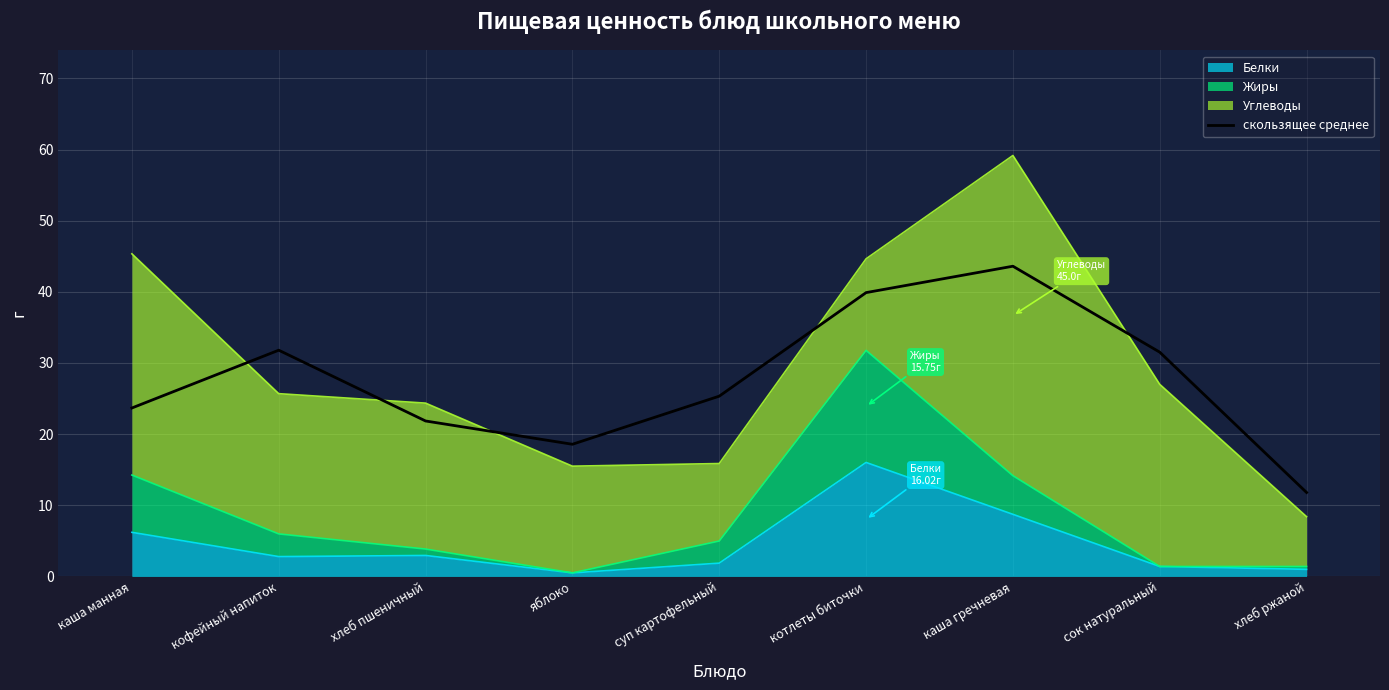

The chart shows a value of 31.1 at каша манная. True or false?

False